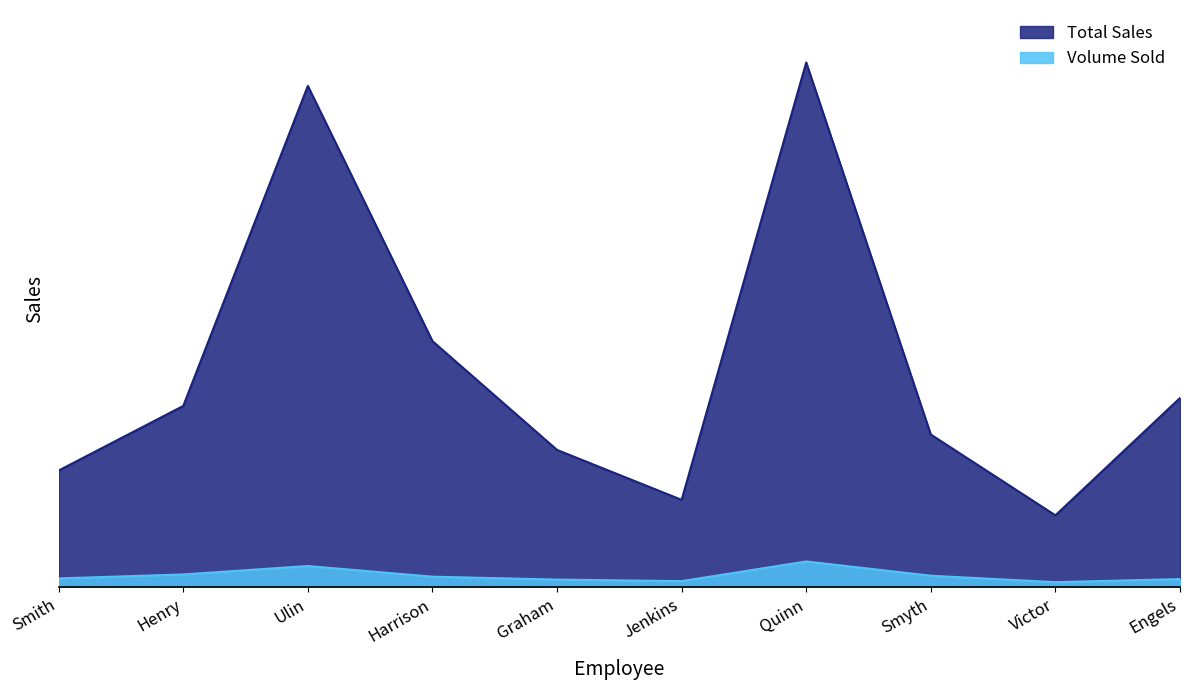

At which category does Volume Sold reach its first local valley?

Jenkins